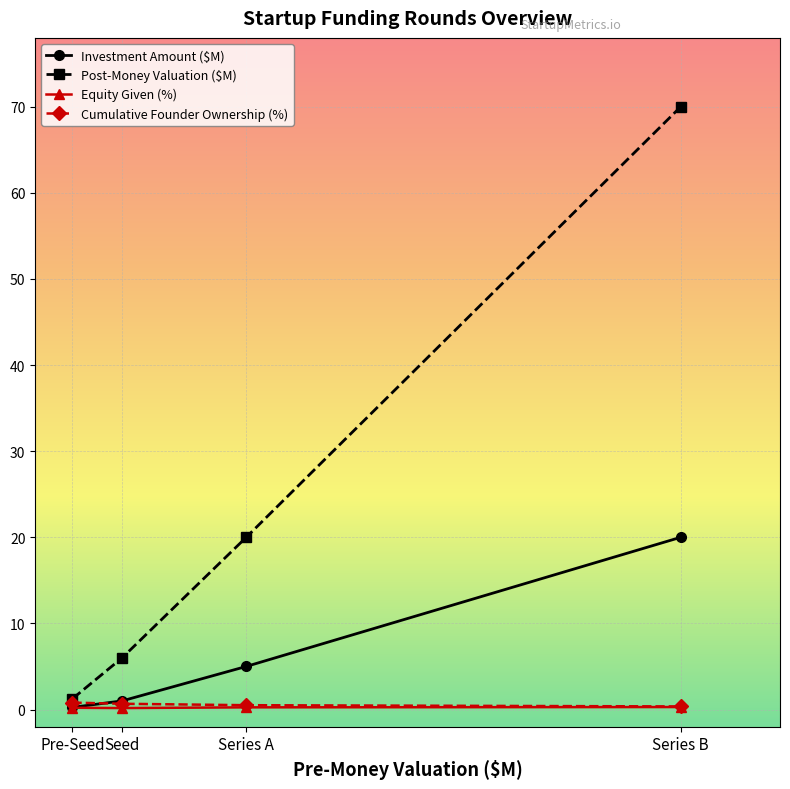

What is the approximate value of Equity Given (%) at Series B?

0.3